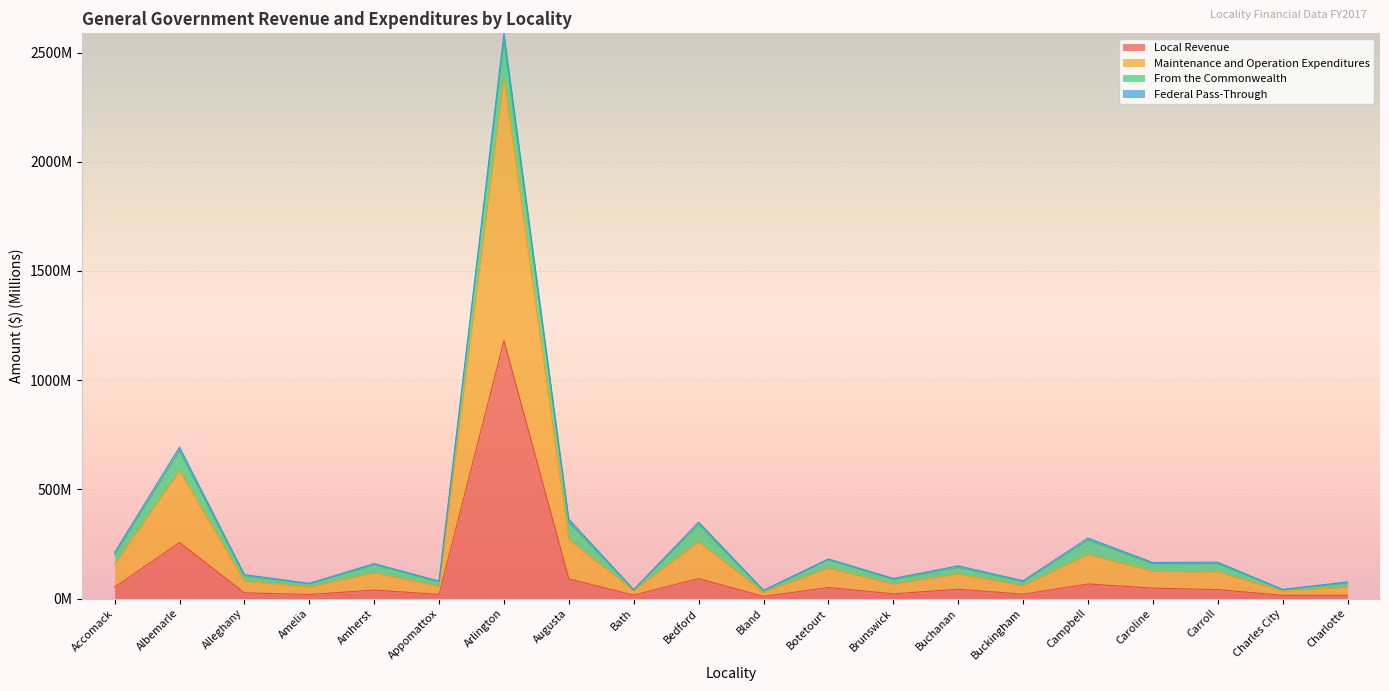

Which category has the lowest value in the Local Revenue series?

Bland